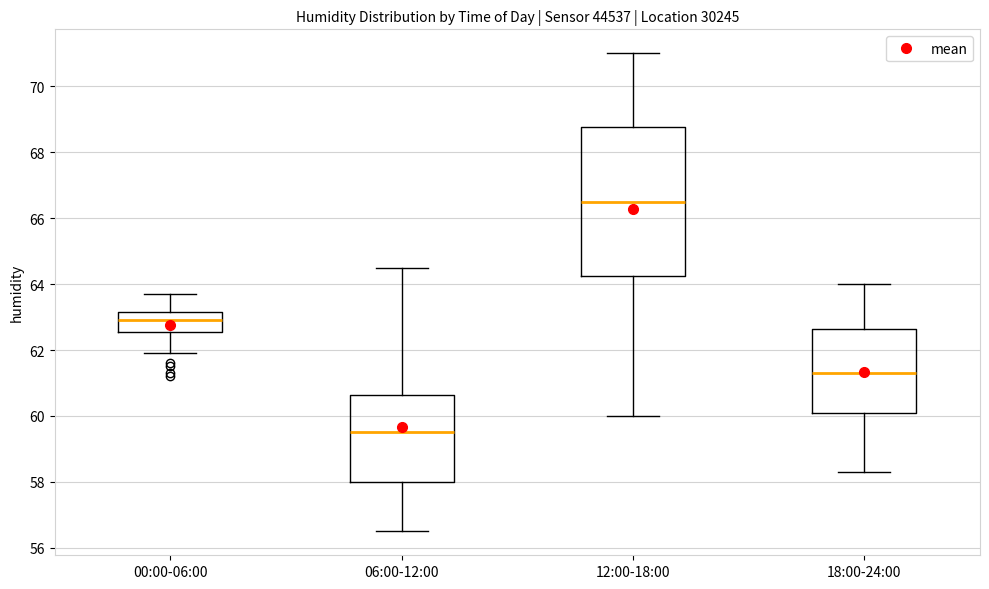

Reading left to right, read every box against the y-axis: the position of its median line, the range the box covers, and the ends of its whiskers. The values are not printed on the chart, so give them approximately, as read against the axis.

00:00-06:00: median 63.0, box 62.6 to 63.2, whiskers 62.0 to 63.8
06:00-12:00: median 59.6, box 58.0 to 60.6, whiskers 56.6 to 64.6
12:00-18:00: median 66.6, box 64.2 to 68.8, whiskers 60.0 to 71.0
18:00-24:00: median 61.4, box 60.2 to 62.6, whiskers 58.4 to 64.0